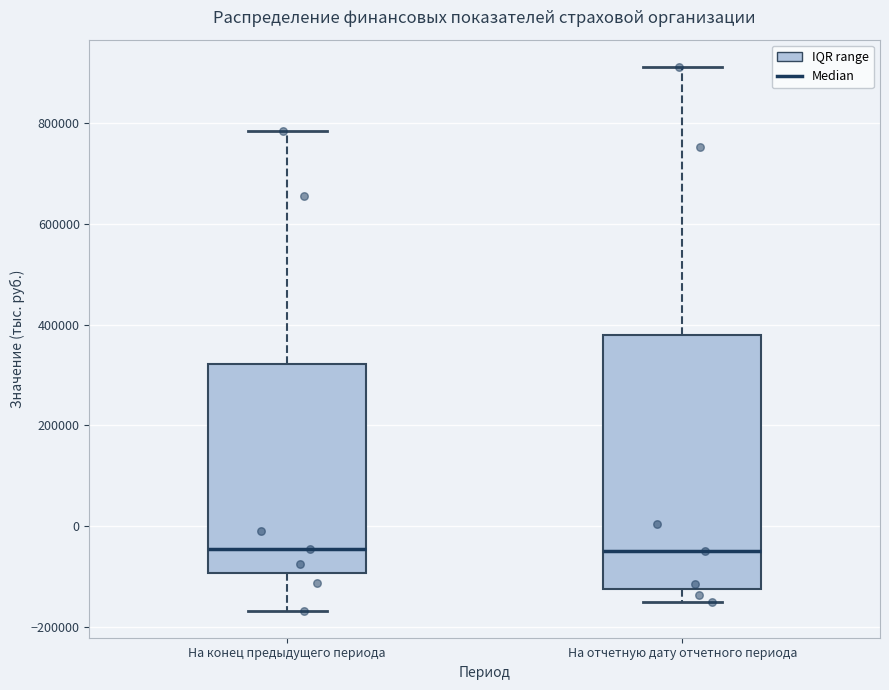

Reading left to right, transcribe this box plot: for each box, give where its median line is, the range the box spans, and where its two whiskers end, as read against the y-axis. The values are not printed on the chart, so give them approximately, as read against the axis.

На конец предыдущего периода: median -40000, box -100000 to 320000, whiskers -160000 to 780000
На отчетную дату отчетного периода: median -40000, box -120000 to 380000, whiskers -140000 to 920000